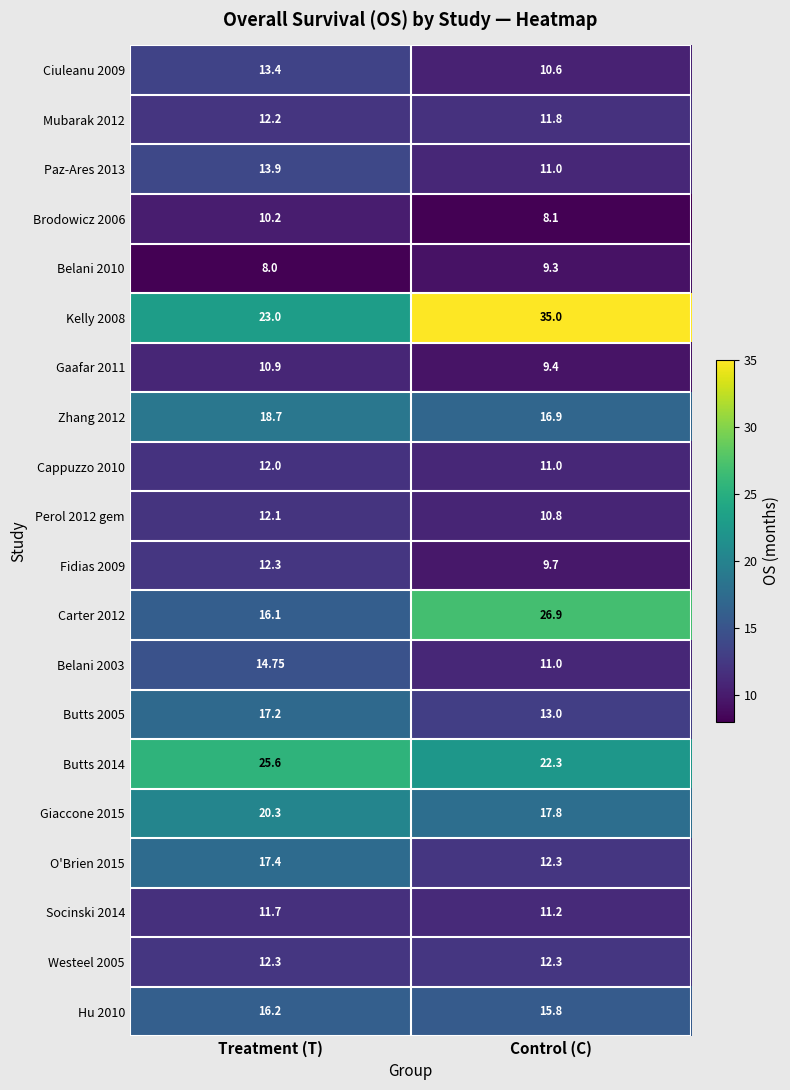

Is the value of O'Brien 2015 at Treatment (T) greater than the value of Belani 2010 at Control (C)?

Yes